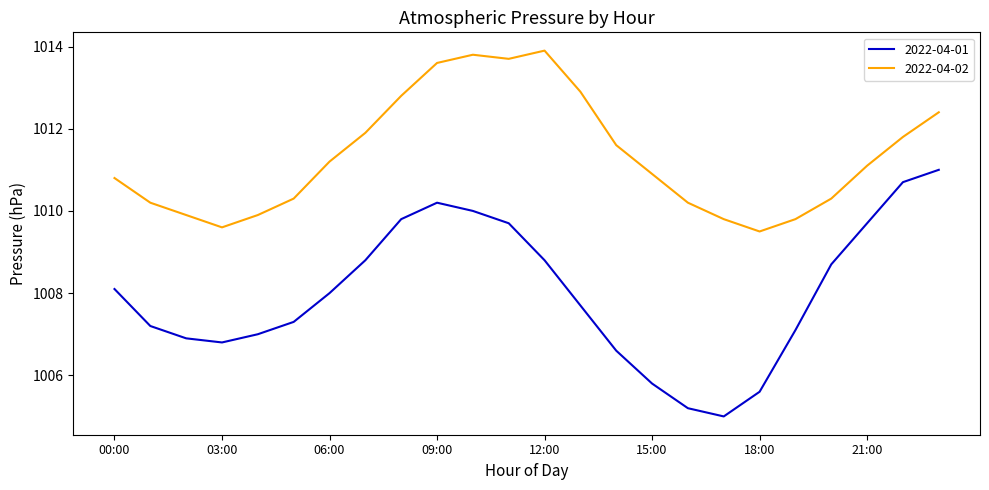

Which series has the widest spread of values?

2022-04-01